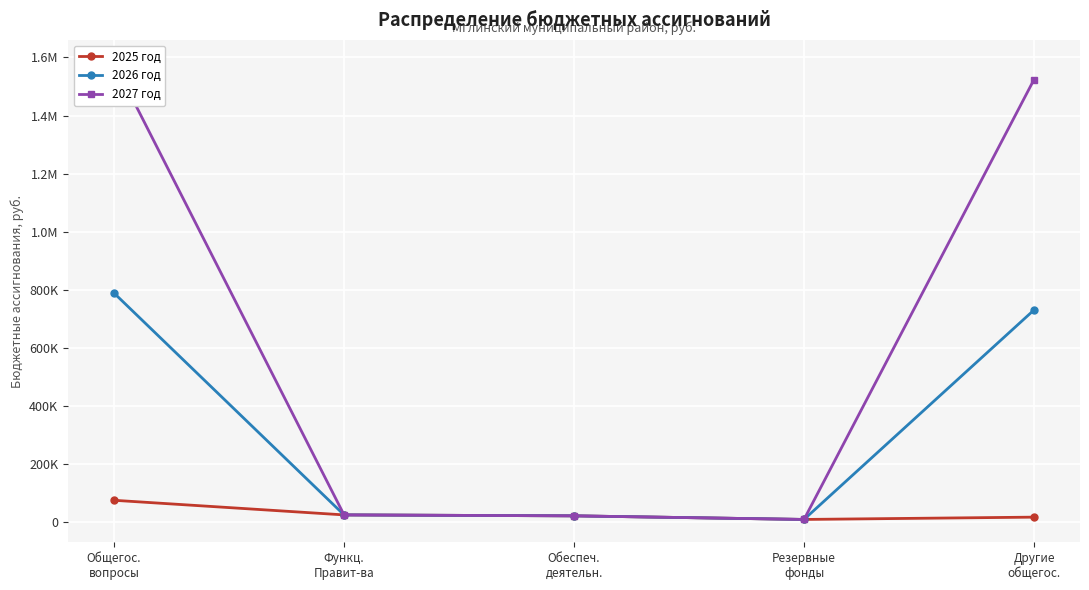

True or false: 2026 год and 2025 год intersect in this chart.

False